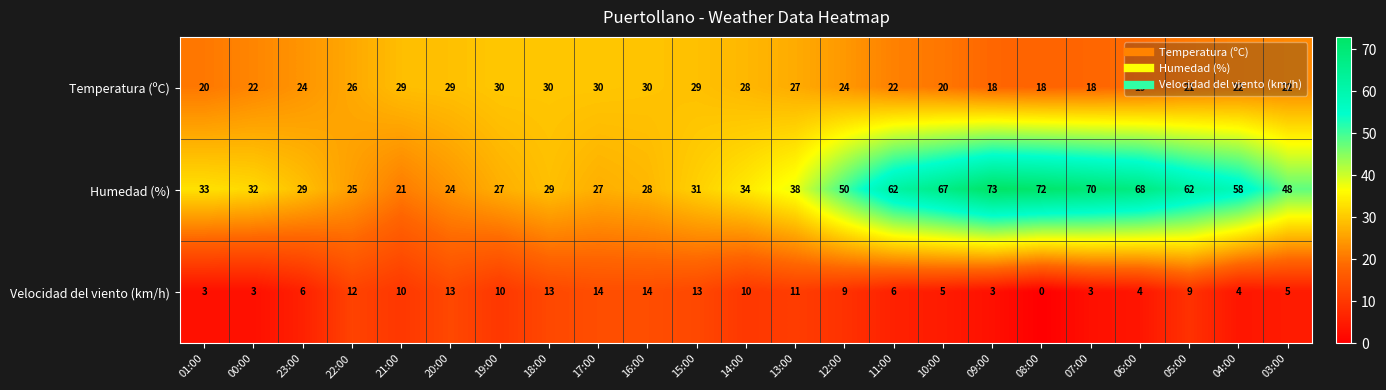

What is the difference between the highest and lowest values at 10:00?

62